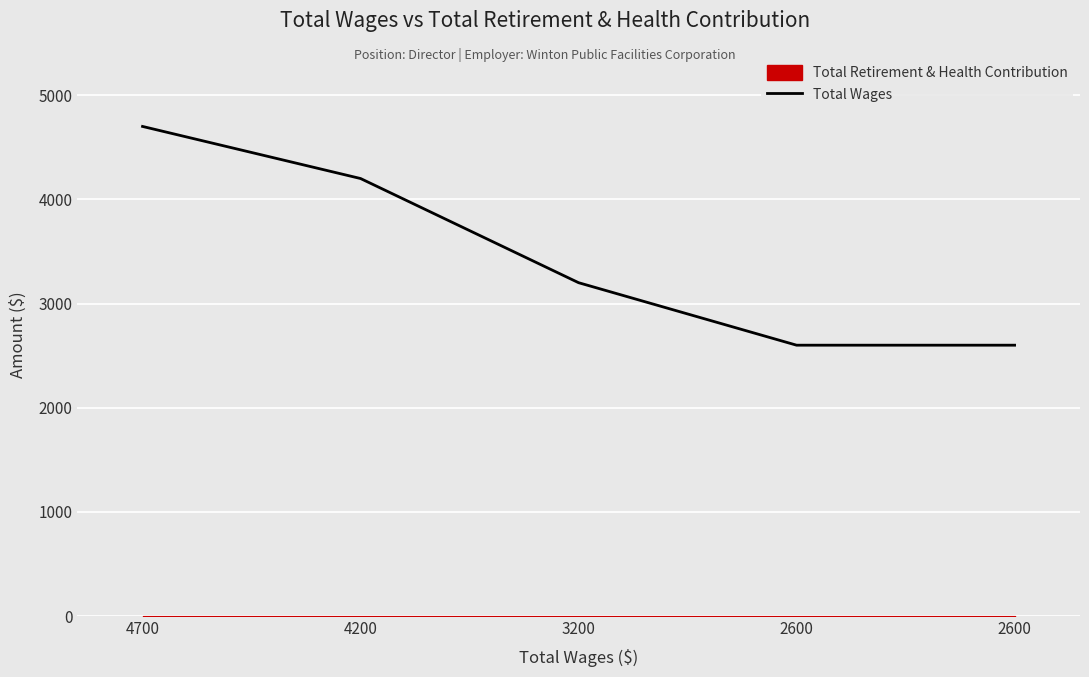

Reading left to right, list all the values displayed in this chart.

4700=4700	4200=4200	3200=3200	2600=2600	2600=2600